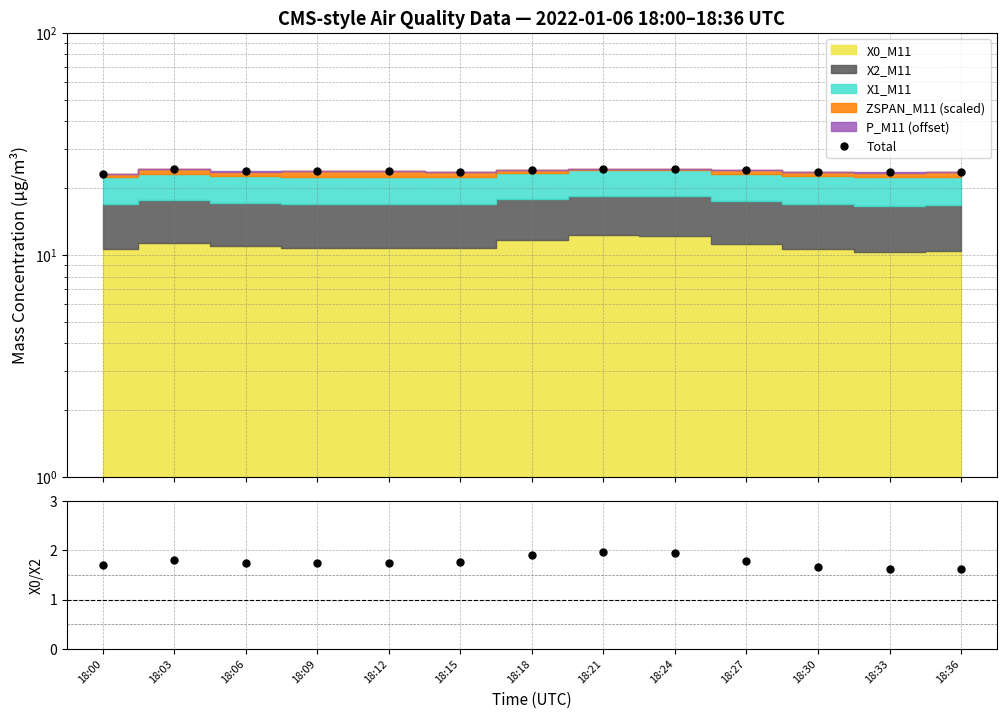

Reading right to left, transcribe all the data shown in this chart.

23.6	23.5	23.6	24.2	24.4	24.3	24.3	23.6	24.0	24.0	23.8	24.4	23.2